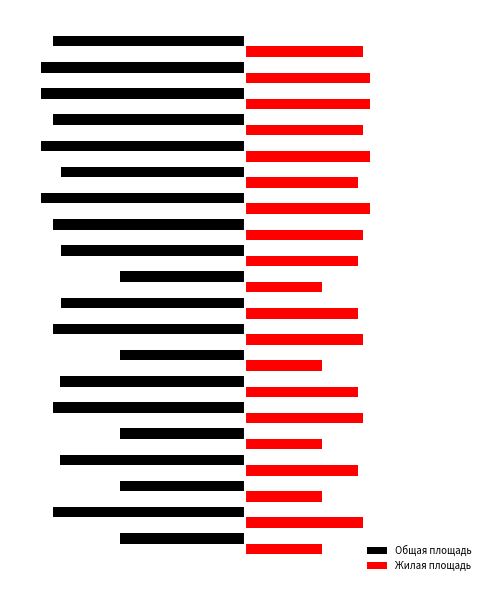

What are all the series names shown in the legend?

Общая площадь, Жилая площадь